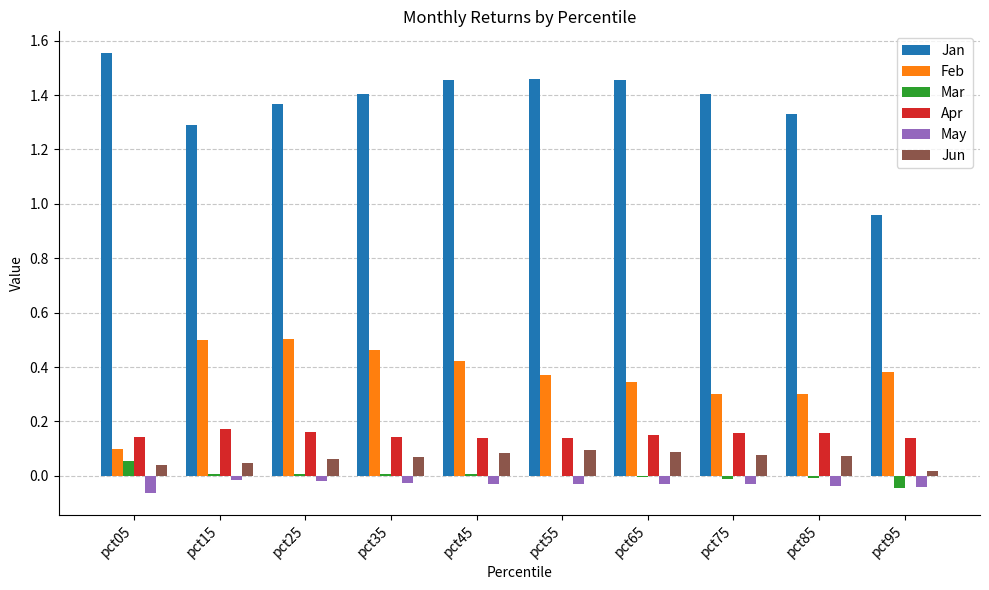

The Jun series shows 0.0 at pct05. True or false?

True